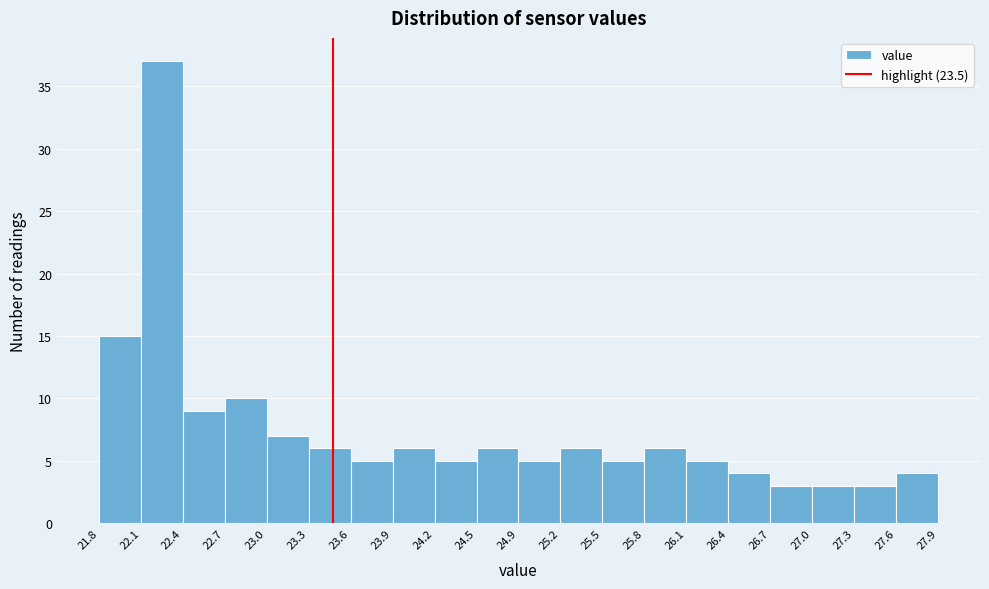

Which range on the x-axis has the tallest bar?

22.1 to 22.4